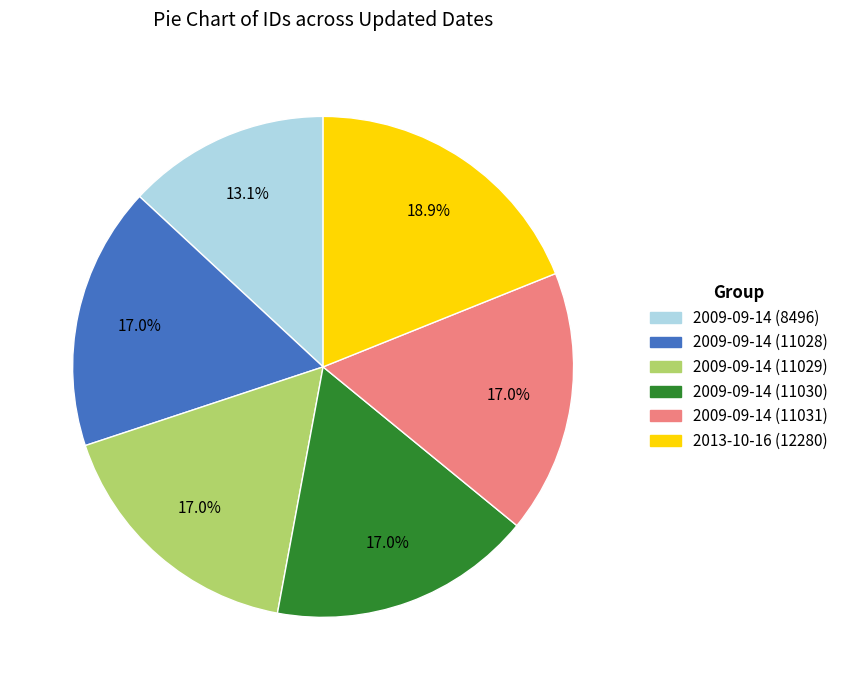

What is the largest slice in the pie chart?

2013-10-16 (12280)